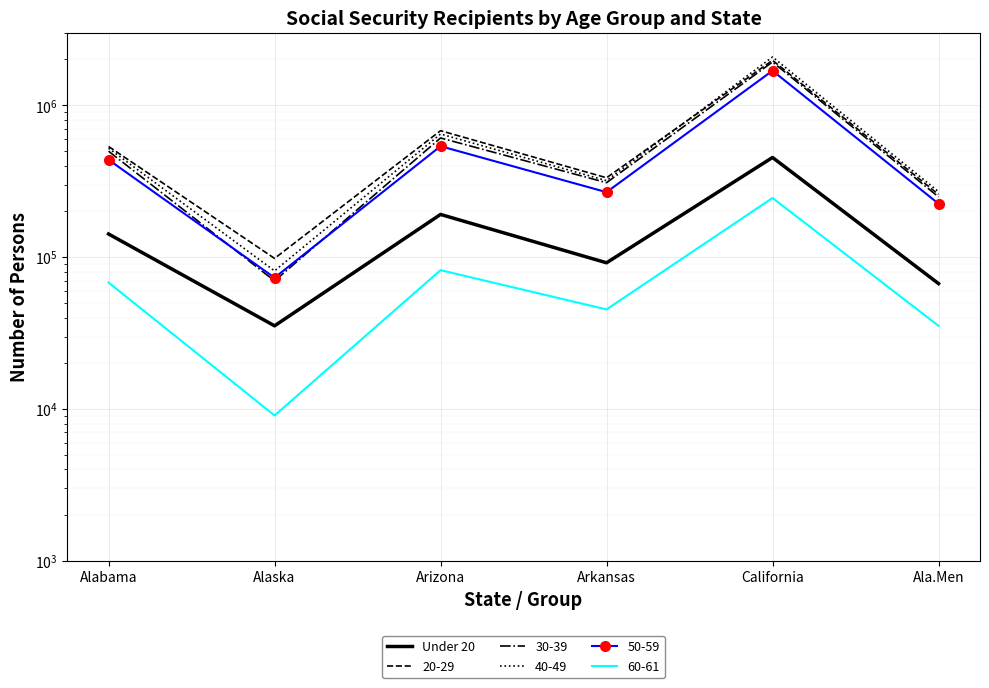

Rank the categories by value from lowest to highest.

Alaska, Ala.Men, Arkansas, Alabama, Arizona, California